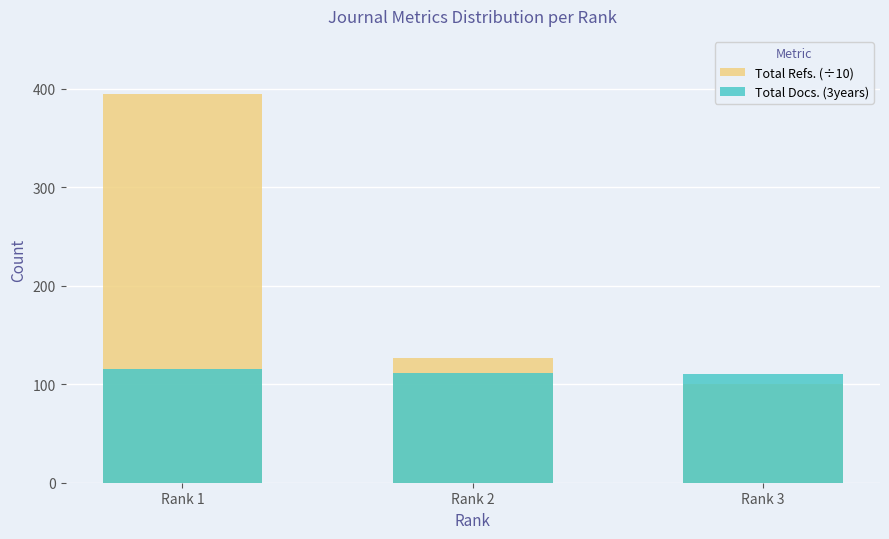

List the series in order of their peak value, lowest first.

Total Docs. (3years), Total Refs. (÷10)